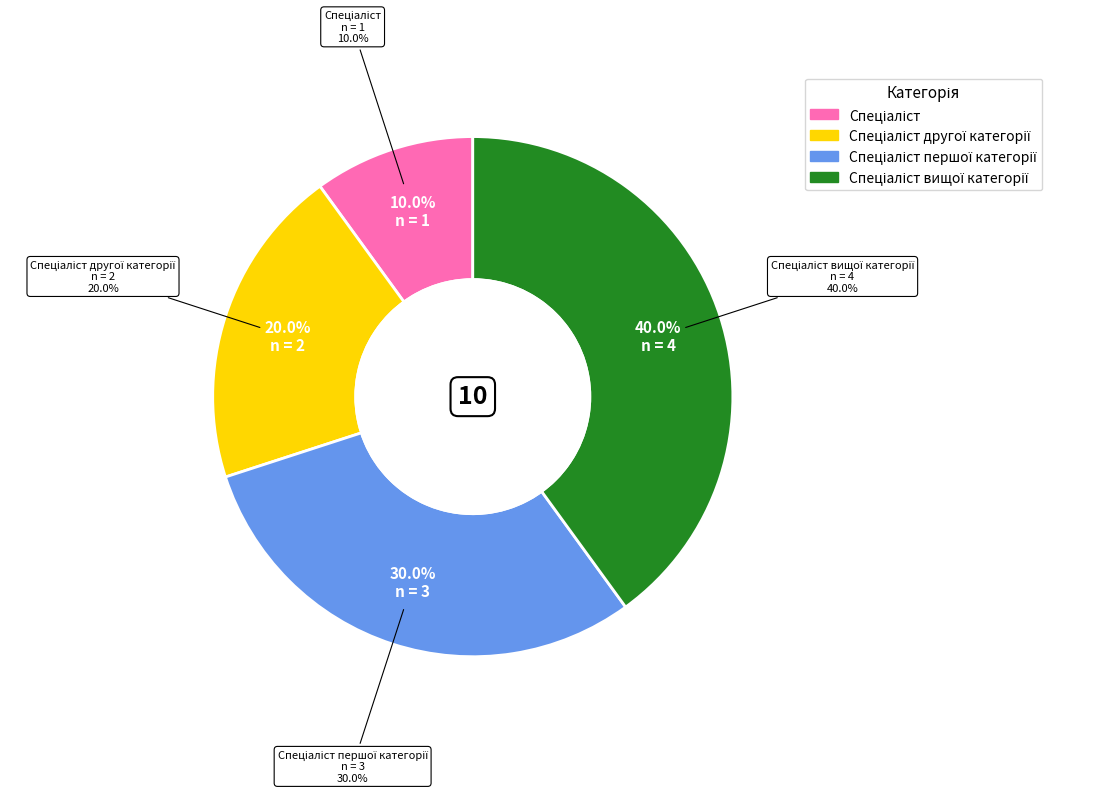

True or false: Спеціаліст першої категорії accounts for 30% of the total.

True